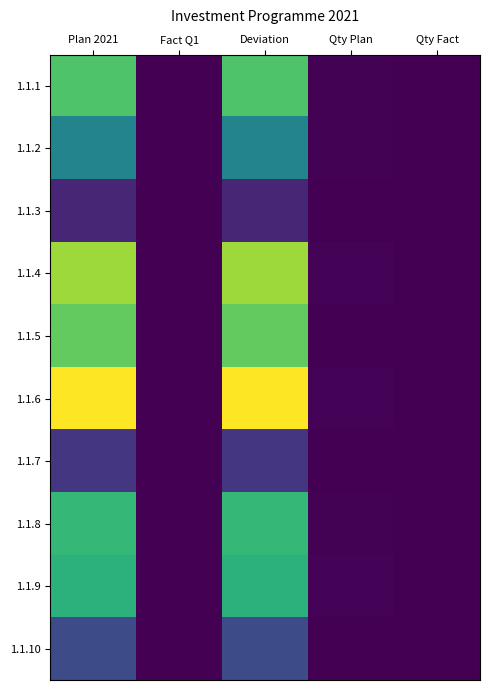

Reading left to right, extract all data points from this chart.

1.1.1: Plan 2021=35879.5	Fact Q1=0.0	Deviation=35879.5	Qty Plan=220.0	Qty Fact=0.0
1.1.2: Plan 2021=22346.3	Fact Q1=0.0	Deviation=22346.3	Qty Plan=250.0	Qty Fact=0.0
1.1.3: Plan 2021=5386.7	Fact Q1=0.0	Deviation=5386.7	Qty Plan=150.0	Qty Fact=0.0
1.1.4: Plan 2021=42379.9	Fact Q1=0.0	Deviation=42379.9	Qty Plan=538.0	Qty Fact=0.0
1.1.5: Plan 2021=37738.1	Fact Q1=0.0	Deviation=37738.1	Qty Plan=178.0	Qty Fact=0.0
1.1.6: Plan 2021=49649.0	Fact Q1=0.0	Deviation=49649.0	Qty Plan=448.0	Qty Fact=0.0
1.1.7: Plan 2021=7837.0	Fact Q1=0.0	Deviation=7837.0	Qty Plan=121.0	Qty Fact=0.0
1.1.8: Plan 2021=33083.0	Fact Q1=0.0	Deviation=33083.0	Qty Plan=285.0	Qty Fact=0.0
1.1.9: Plan 2021=31813.0	Fact Q1=0.0	Deviation=31813.0	Qty Plan=462.0	Qty Fact=0.0
1.1.10: Plan 2021=11362.4	Fact Q1=0.0	Deviation=11362.4	Qty Plan=160.0	Qty Fact=0.0